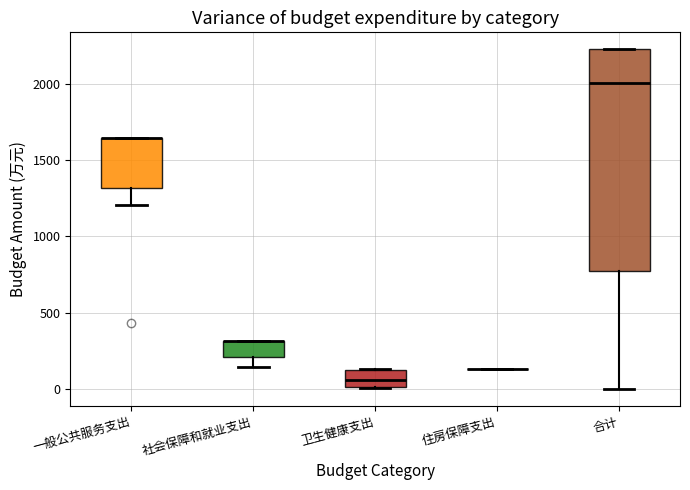

Reading left to right, transcribe this box plot: for each box, give where its median line is, the range the box spans, and where its two whiskers end, as read against the y-axis. The values are not printed on the chart, so give them approximately, as read against the axis.

一般公共服务支出: median 1650 (drawn on the box's upper edge), box 1300 to 1650, whiskers 1200 to 1650
社会保障和就业支出: median 300 (drawn on the box's upper edge), box 200 to 300, whiskers 150 to 300
卫生健康支出: median 50, box 0 to 100, whiskers 0 to 150
住房保障支出: box collapsed to a line at 150, whiskers 150 to 150
合计: median 2000, box 750 to 2200, whiskers 0 to 2250